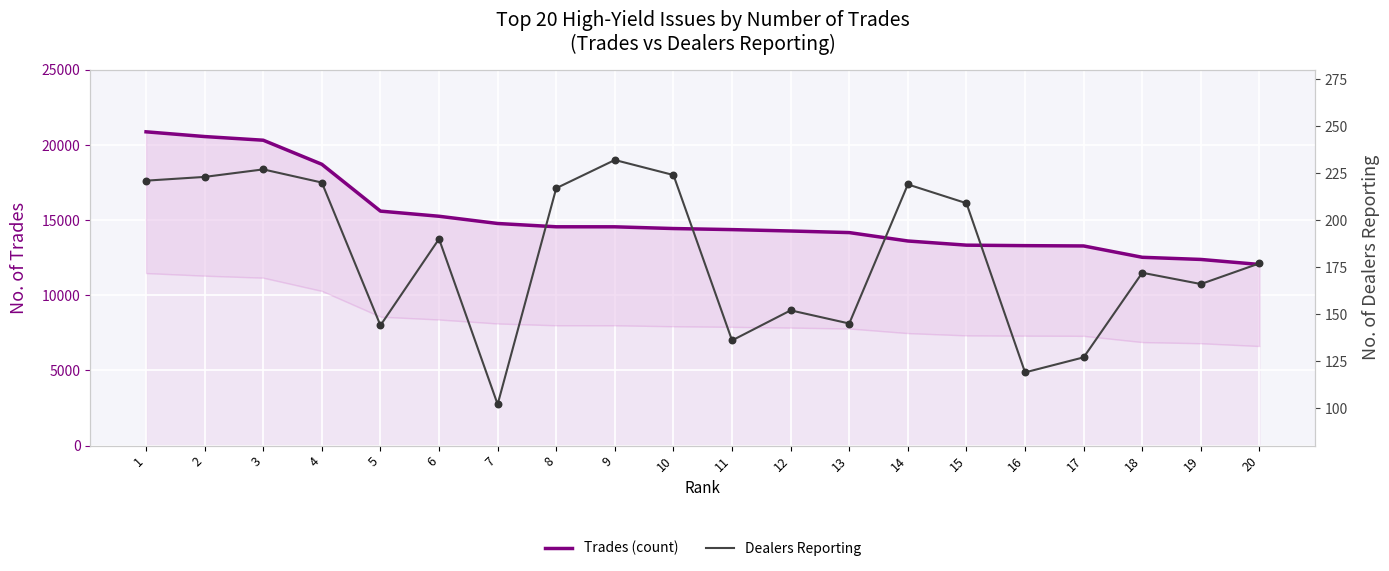

What are all the series names shown in the legend?

Trades (count), Dealers Reporting